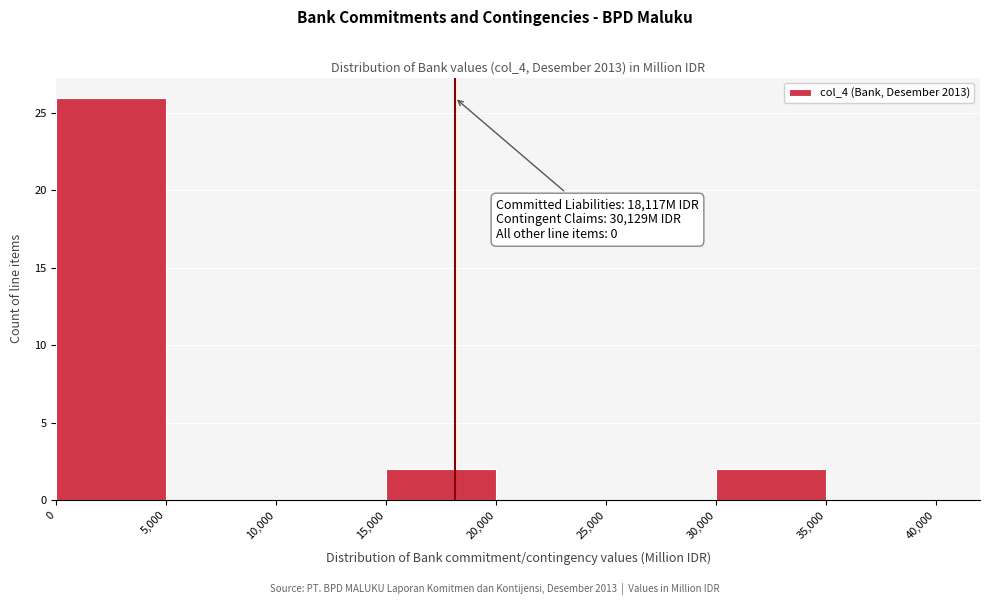

Which range on the x-axis has the tallest bar?

0 to 5,000